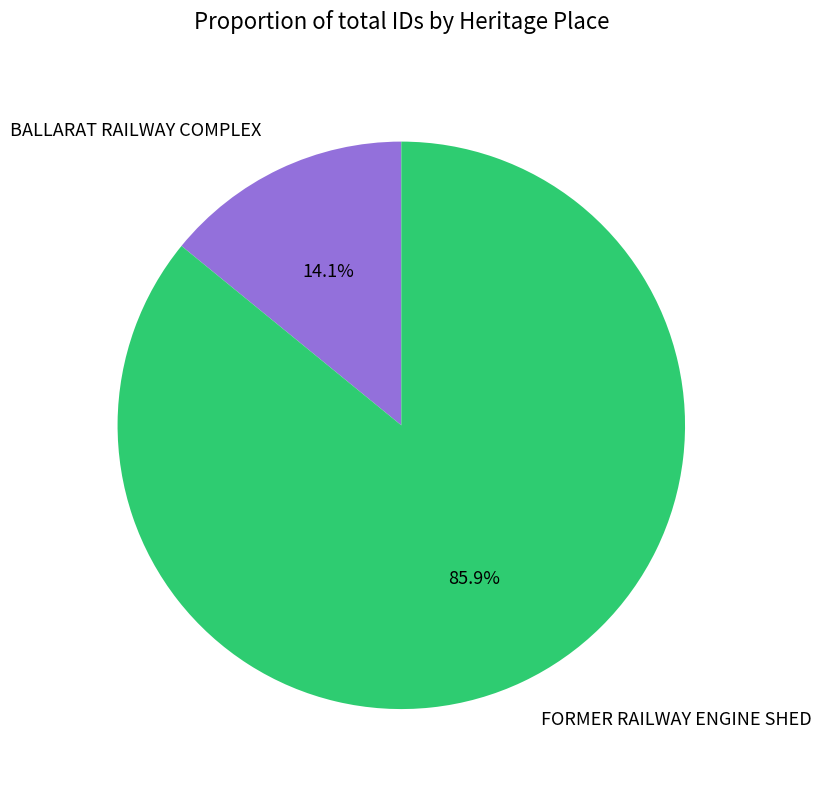

What is the ratio of the value at BALLARAT RAILWAY COMPLEX to the value at FORMER RAILWAY ENGINE SHED?

0.2